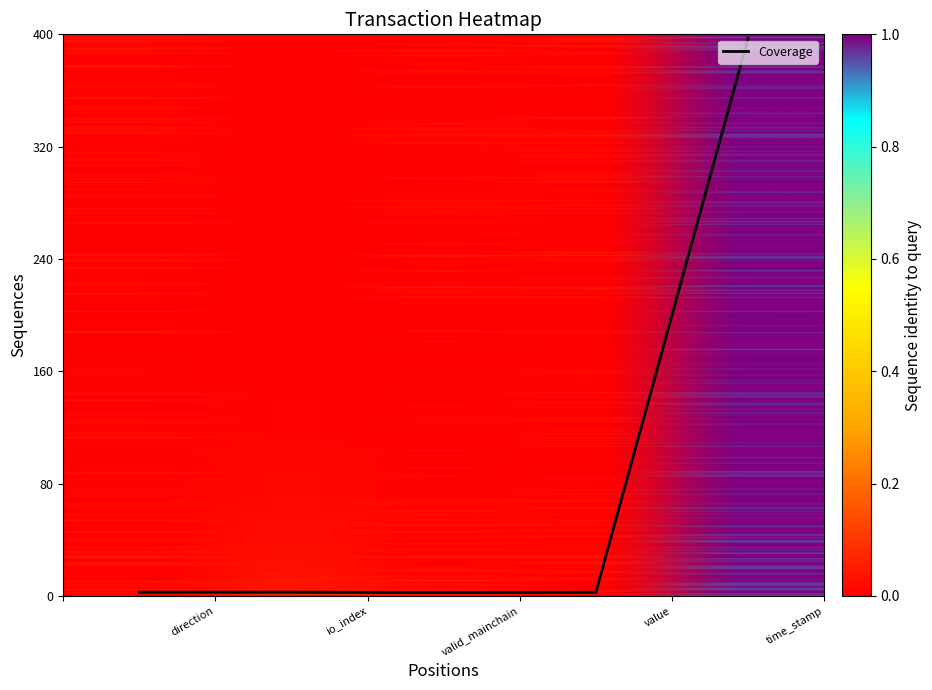

What is the greatest value displayed?

397.1